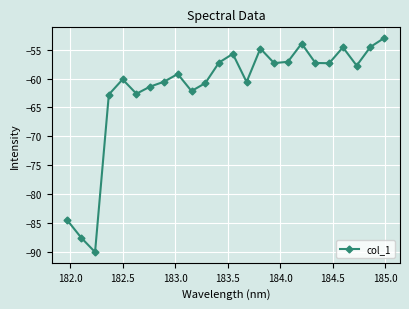

How many categories are shown in the chart?

24